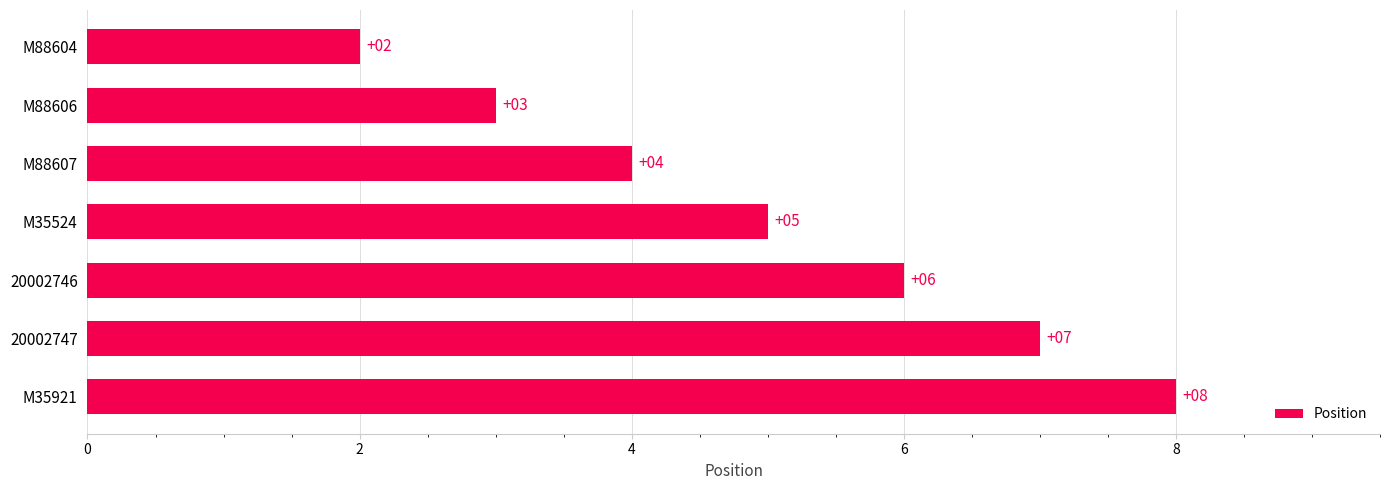

What is the smallest value displayed?

2